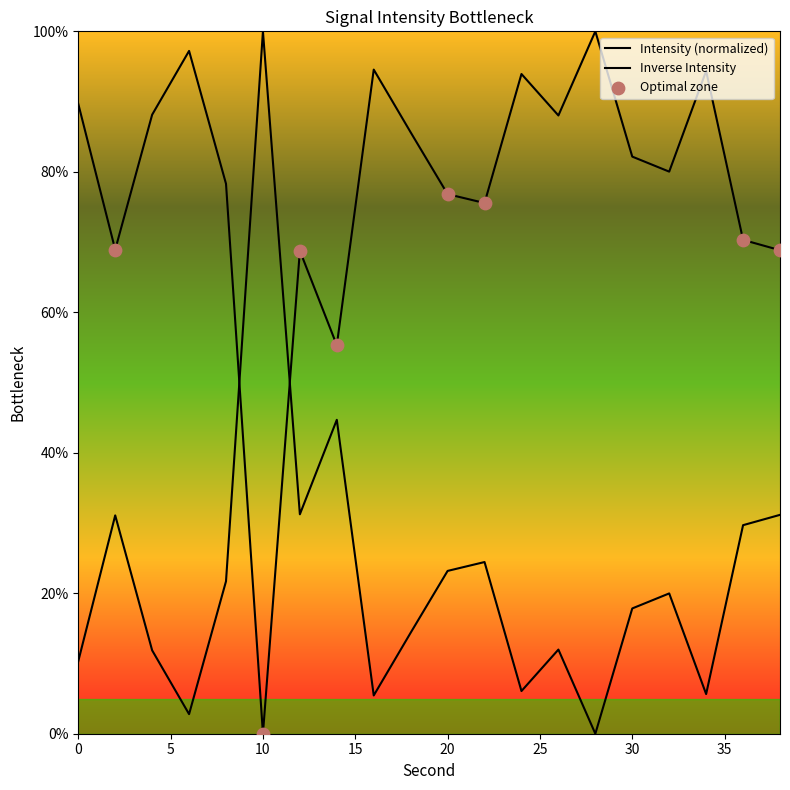

Which has a higher value, 28 or 20?

28